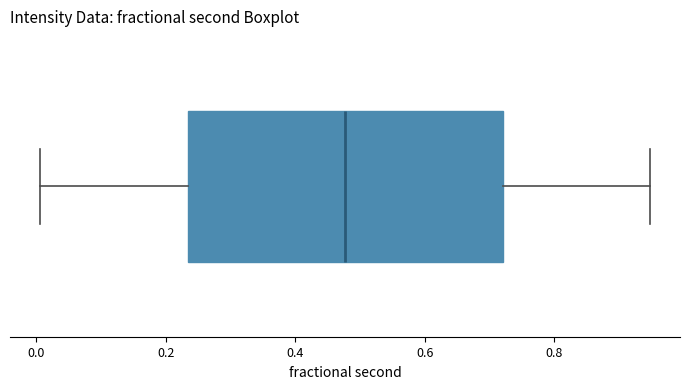

Read this box plot against the x-axis: the position of the median line, the range covered by the box, and the ends of both whiskers. The values are not printed on the chart, so give them approximately, as read against the axis.

median 0.48, box 0.24 to 0.72, whiskers 0.00 to 0.94